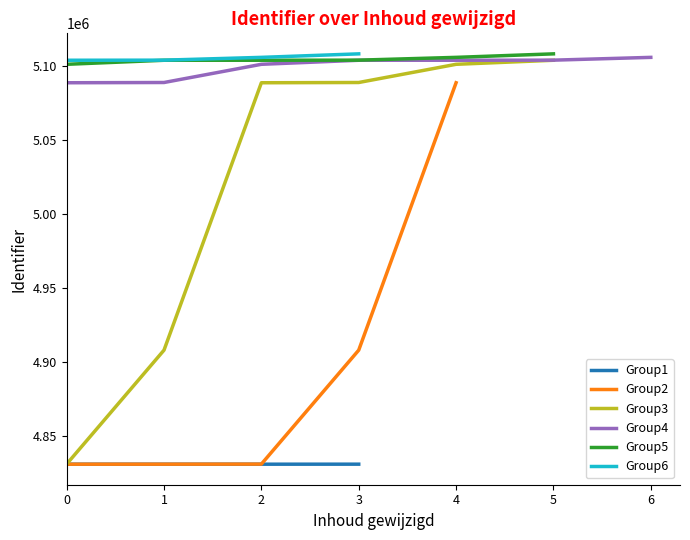

What is the smallest value displayed?

4830987